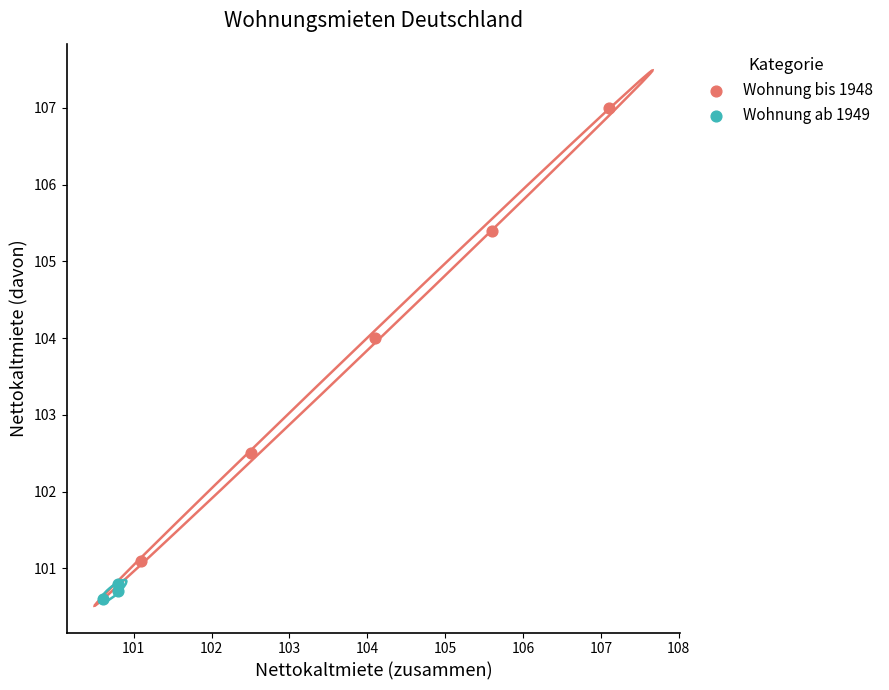

Which series contains the highest Y value?

Wohnung bis 1948